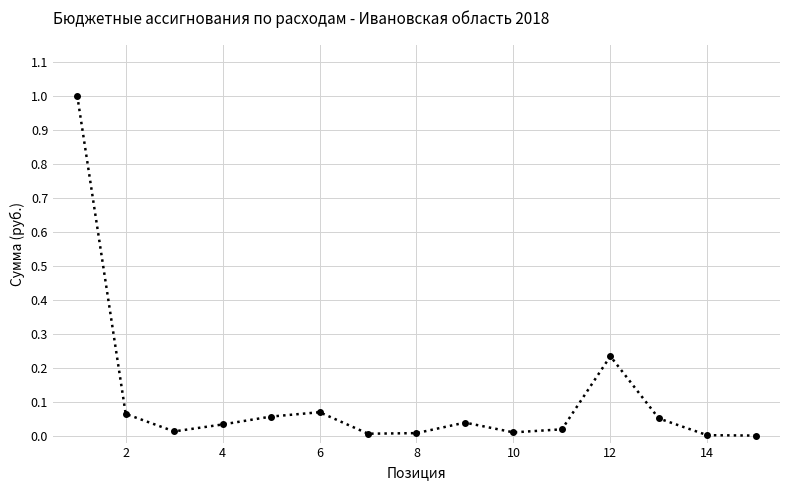

What is the greatest value displayed?

1.0